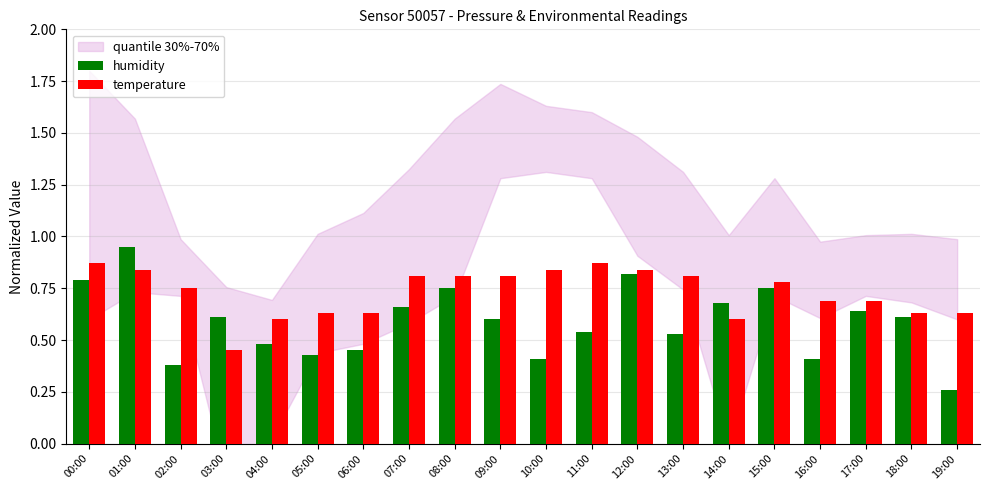

Count the temperature values in the range 0 to 1.

20